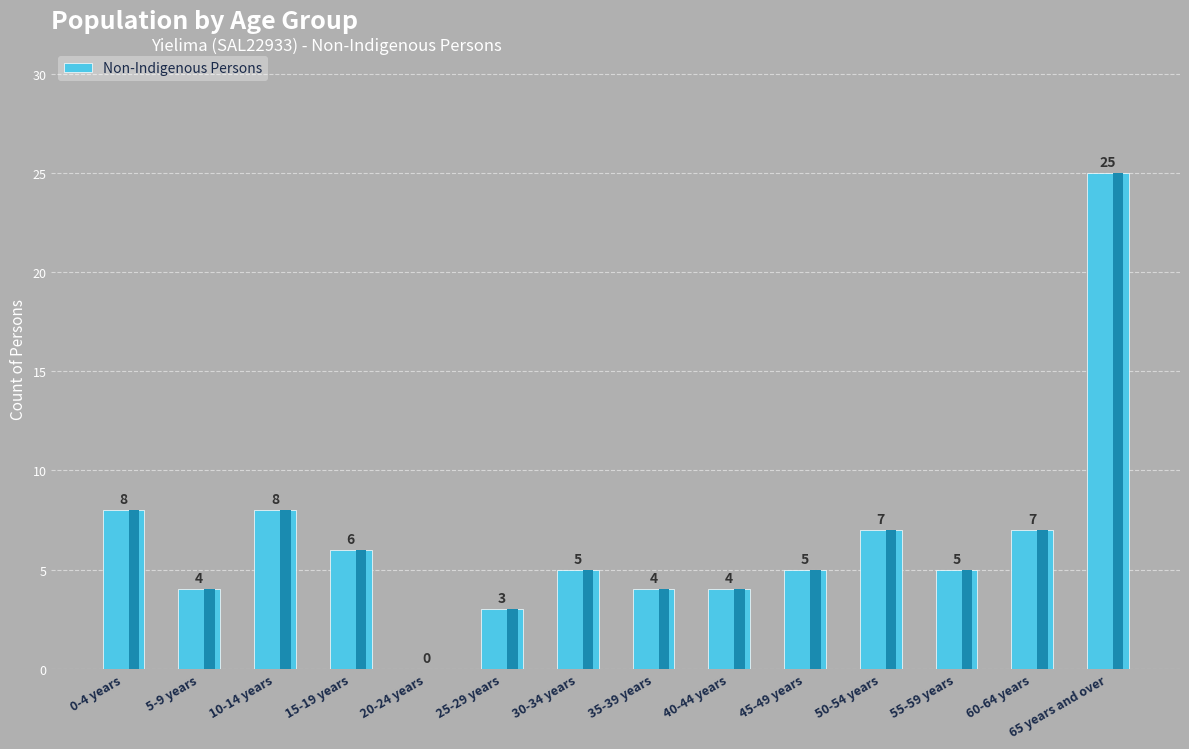

Which category has the highest value across all series?

65 years and over